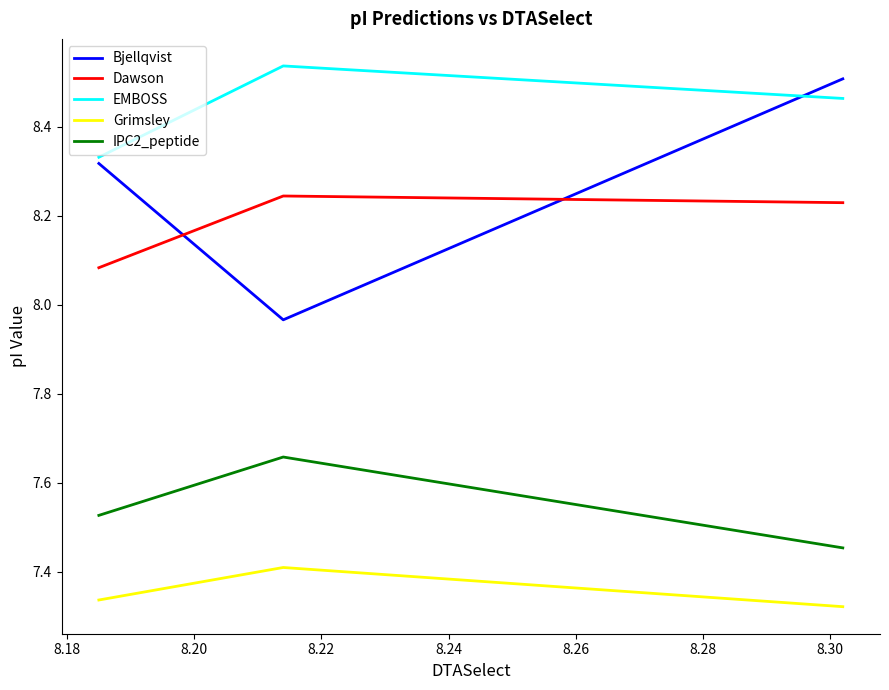

What is the sum of all Grimsley values?

22.1